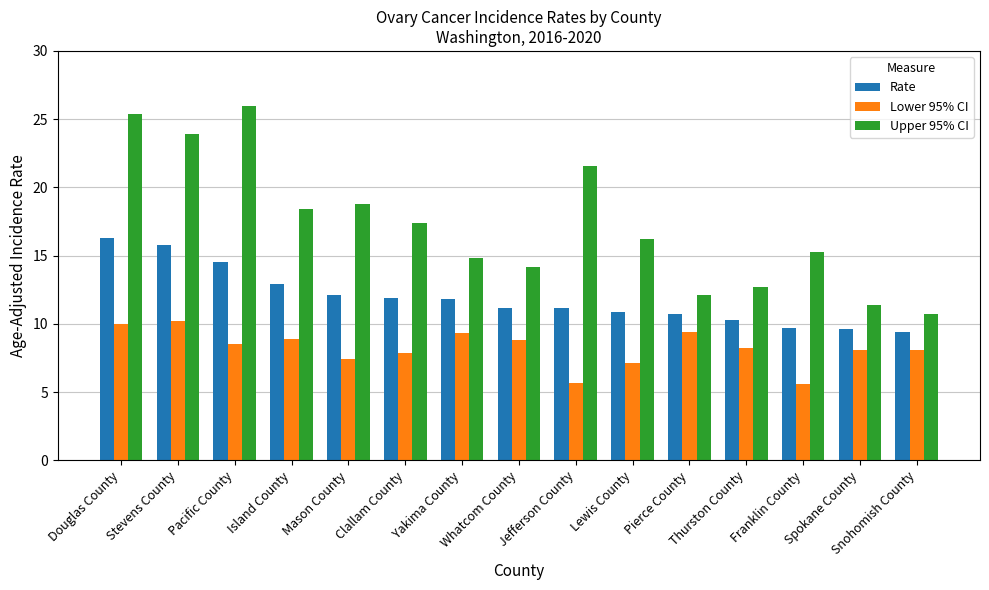

What position from the right is Franklin County?

3